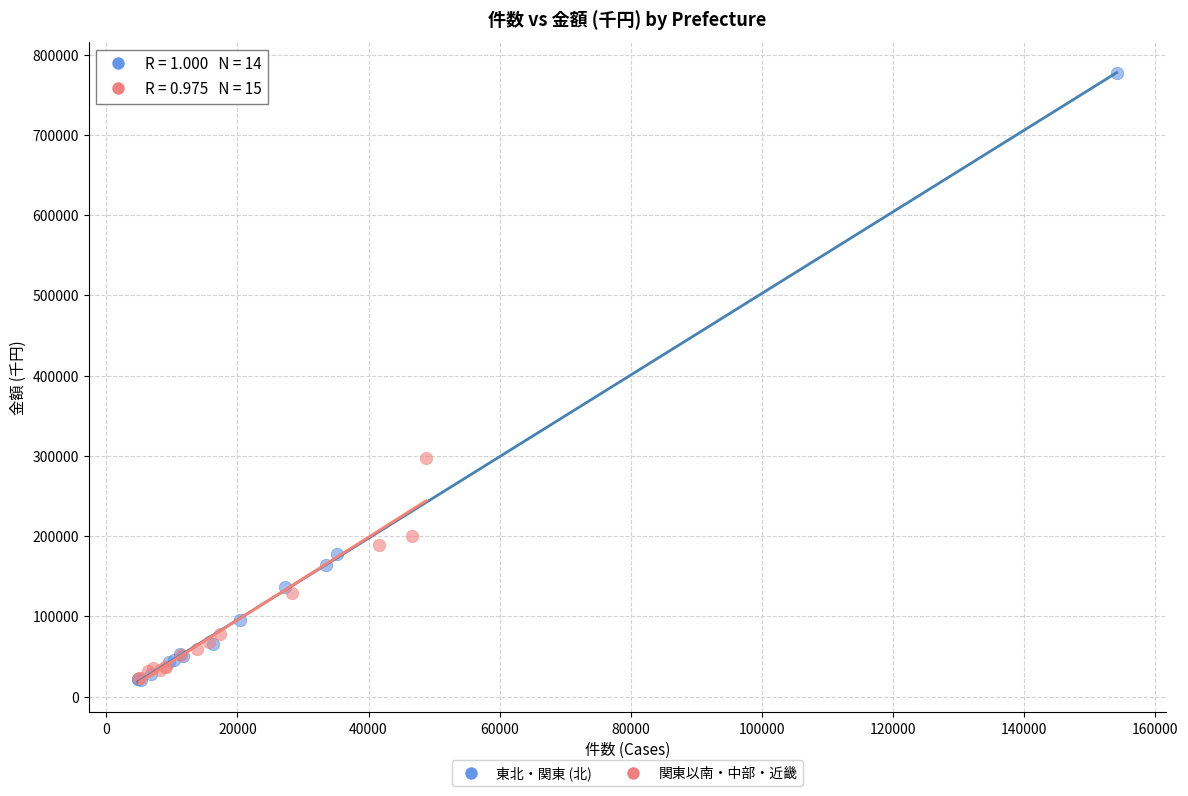

Which series has the largest Y range (max minus min)?

東北・関東 (北)